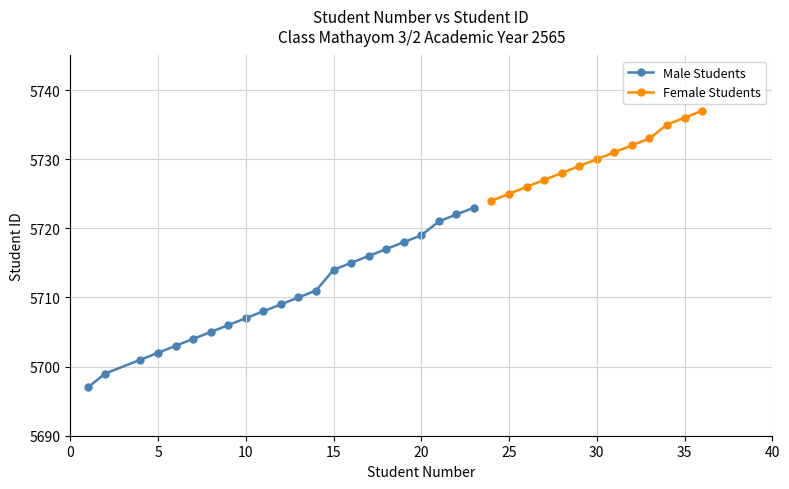

True or false: the data has more than 0 interior local peaks.

False